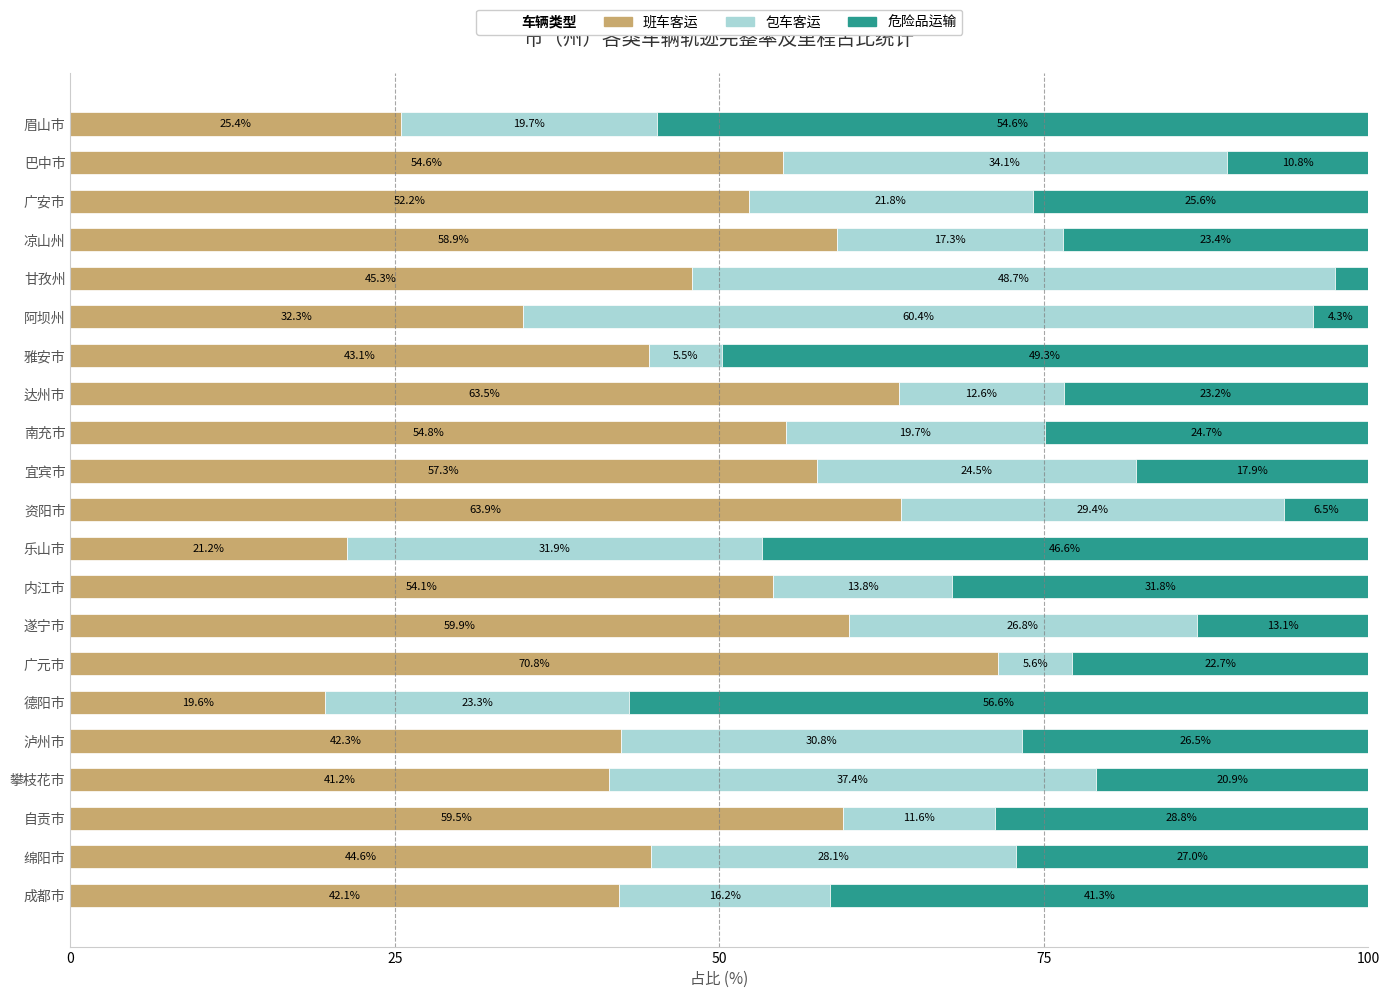

The value of 班车客运 at 资阳市 is 100.2. True or false?

False